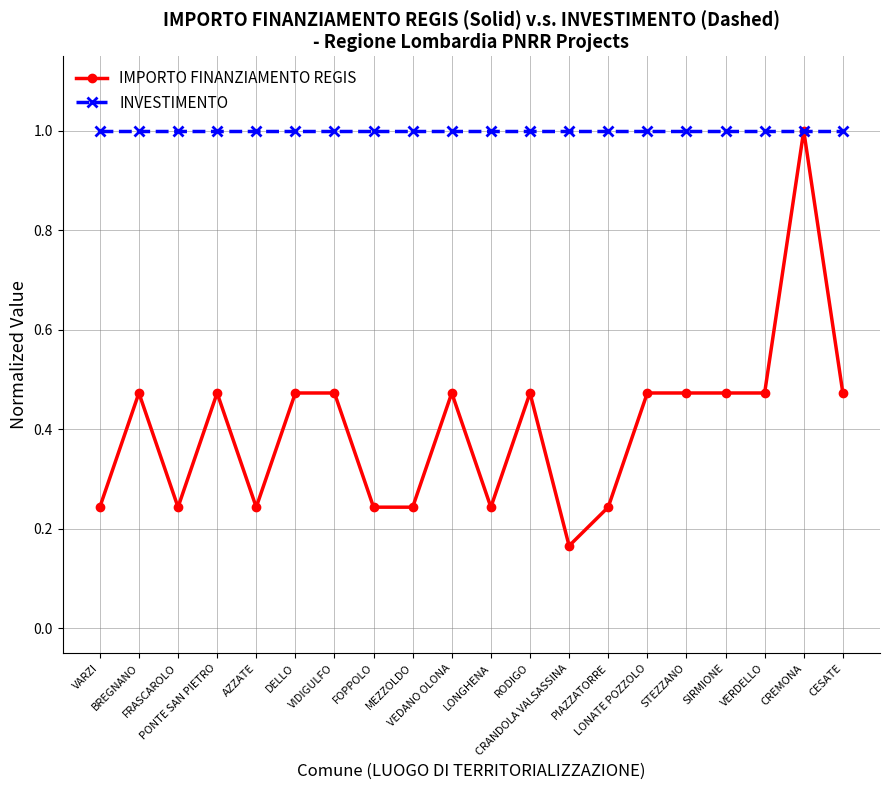

What is the maximum value shown in the chart?

1.0